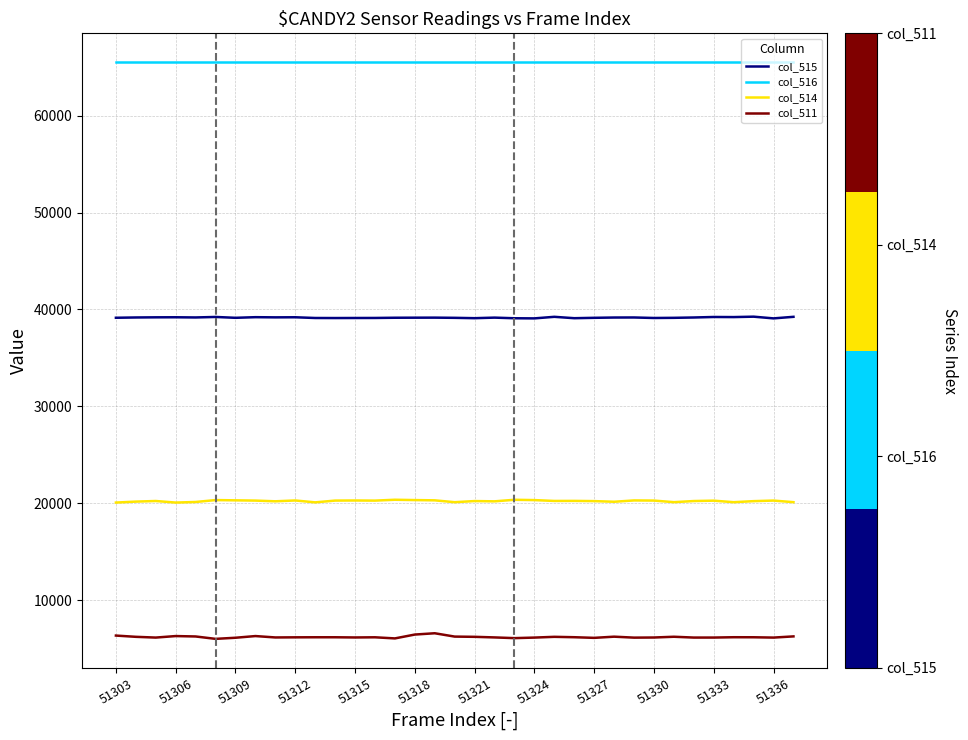

Which series has the largest range (max minus min)?

col_511